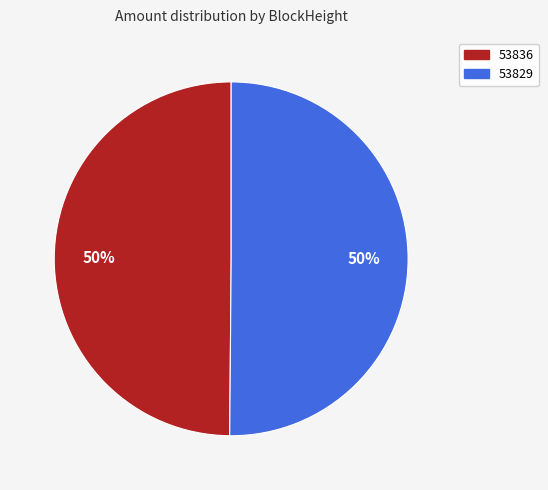

Count the number of slices in the pie.

2